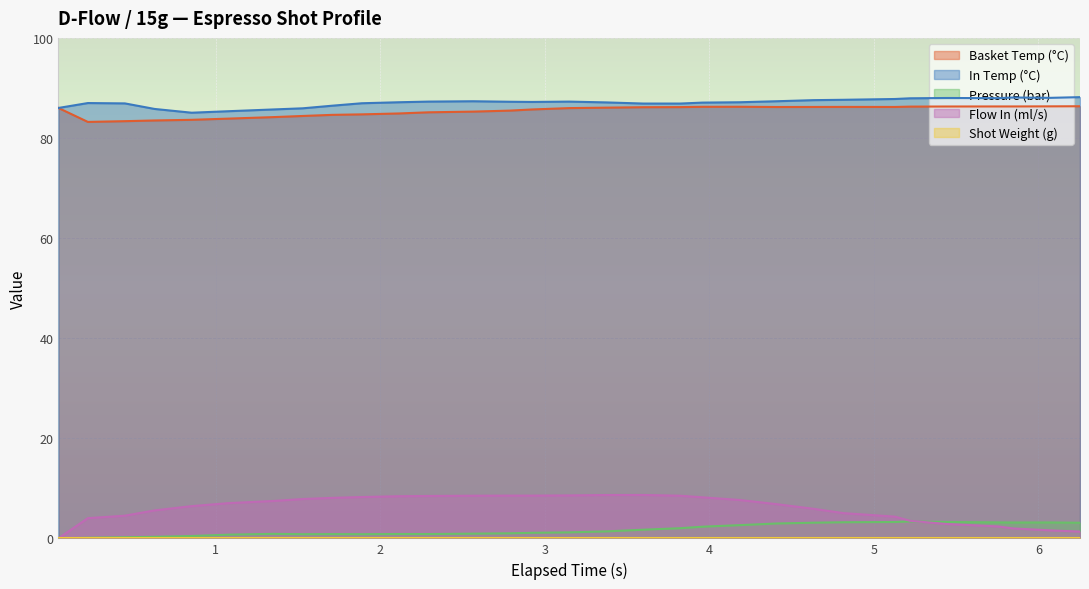

What is the highest value of the In Temp (°C) series?

88.2